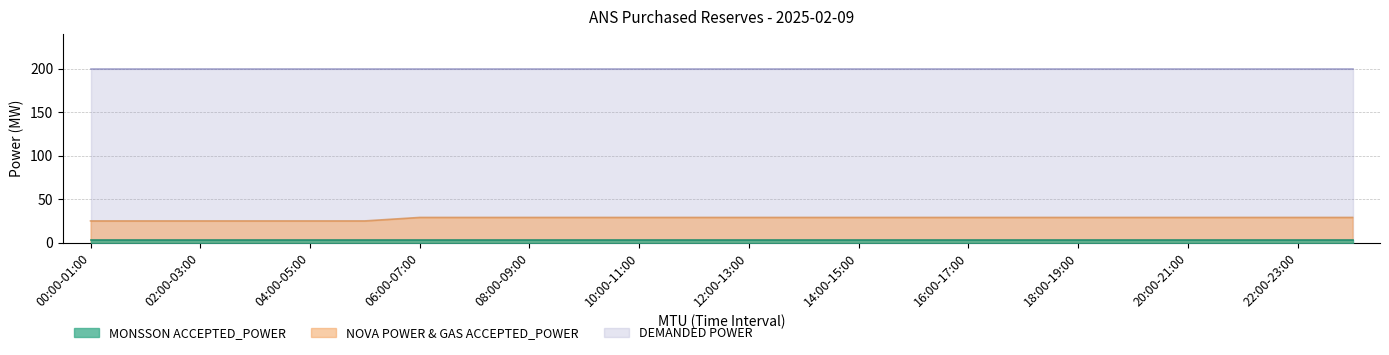

True or false: NOVA POWER ACCEPTED_POWER and MONSSON ACCEPTED_POWER cross at least once.

False